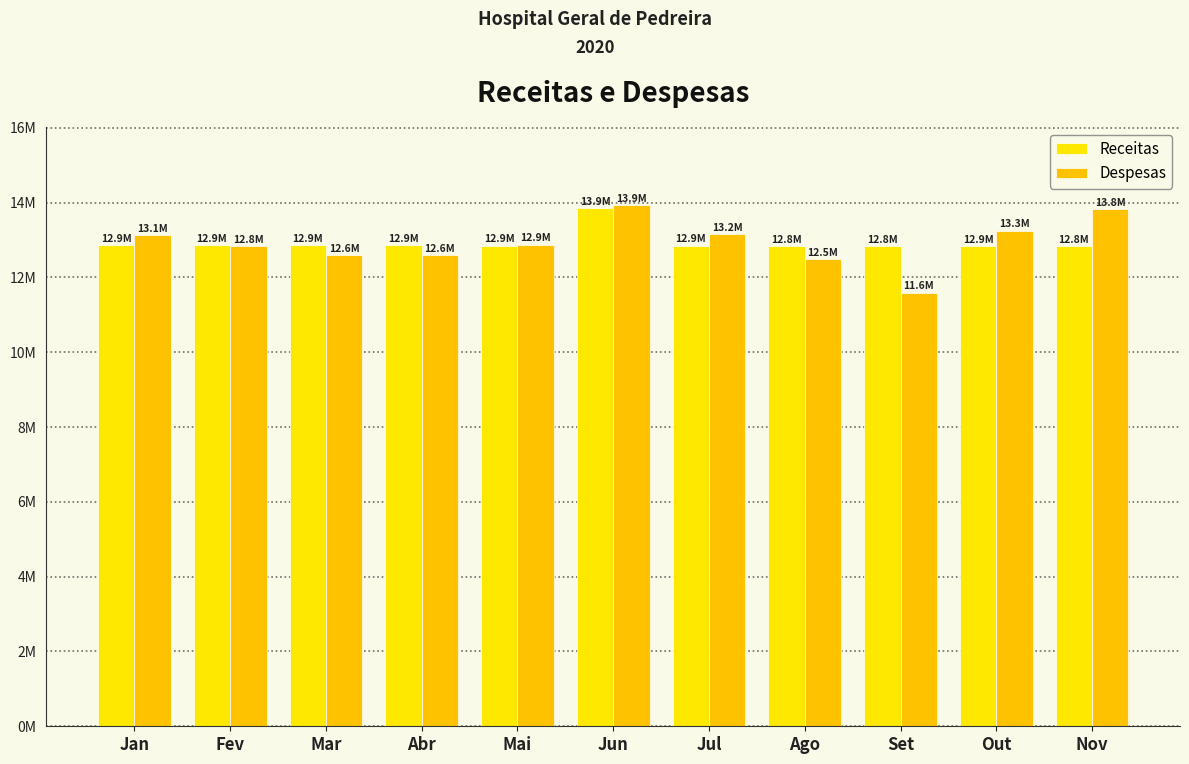

Are the bars horizontal?

No